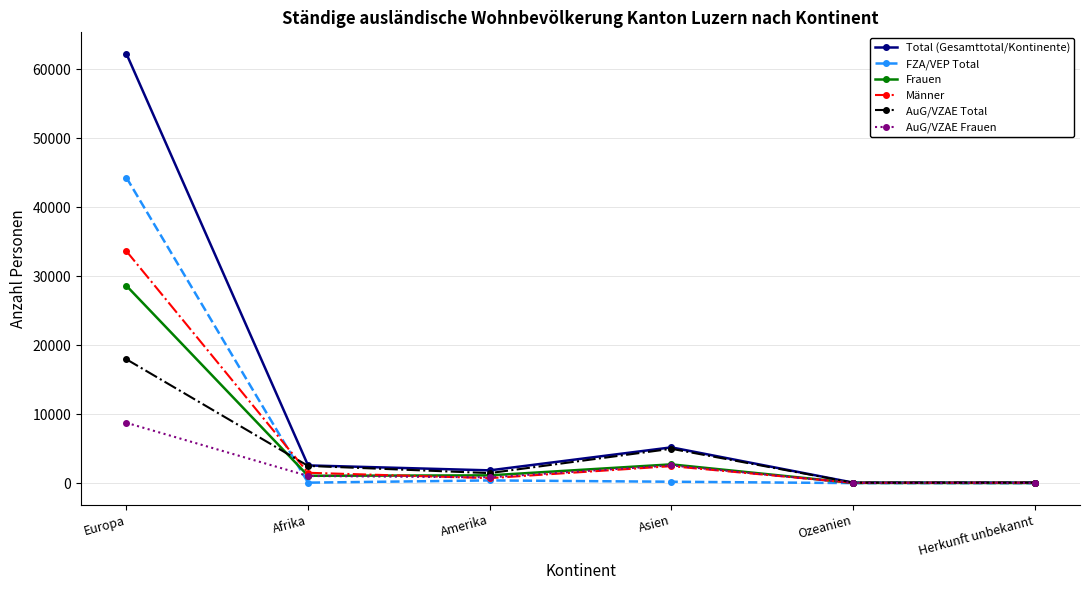

What is the label of the 1st point from the left?

Europa